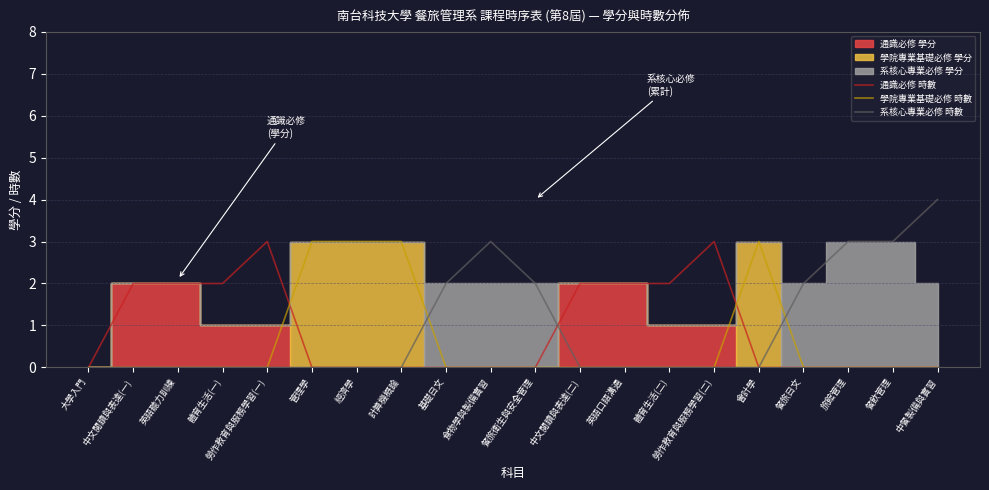

What is the label of the 3rd point from the right?

旅館管理